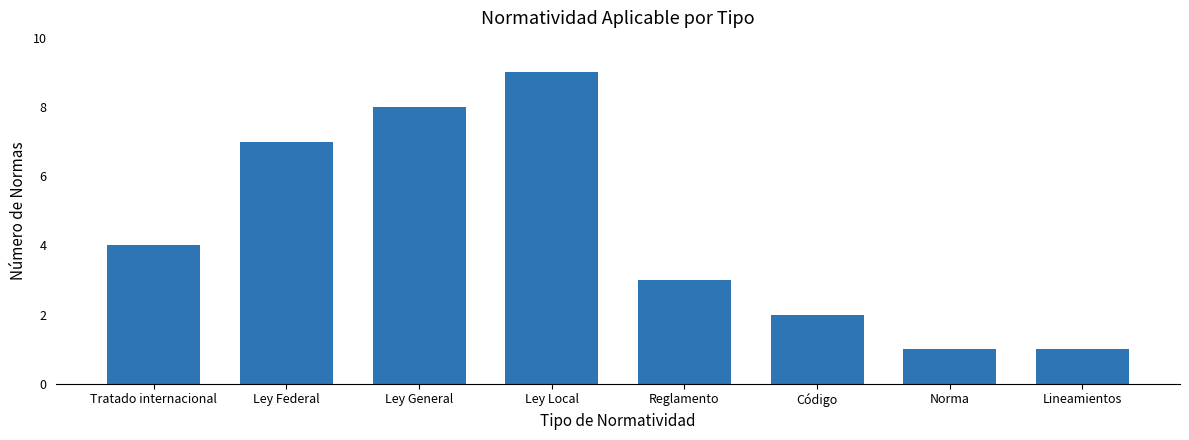

What is the ratio of the value at Reglamento to the value at Código?

1.5